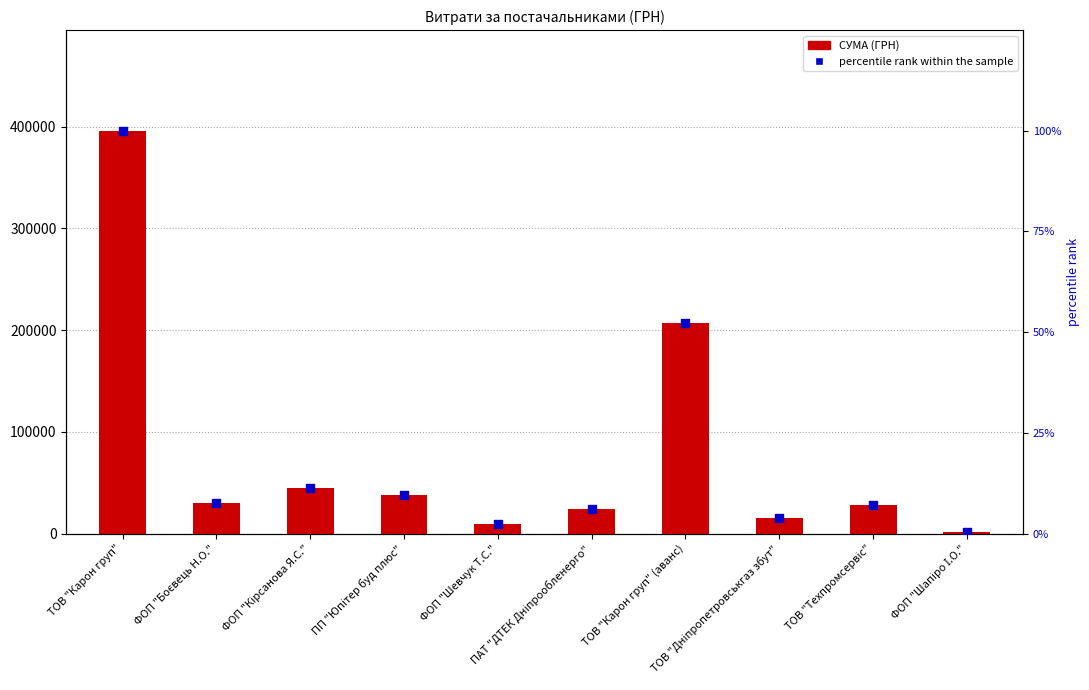

Is the value of СУМА (ГРН) at ПП "Юпітер буд плюс" greater than the value of percentile rank within the sample at ТОВ "Карон груп" (аванс)?

Yes